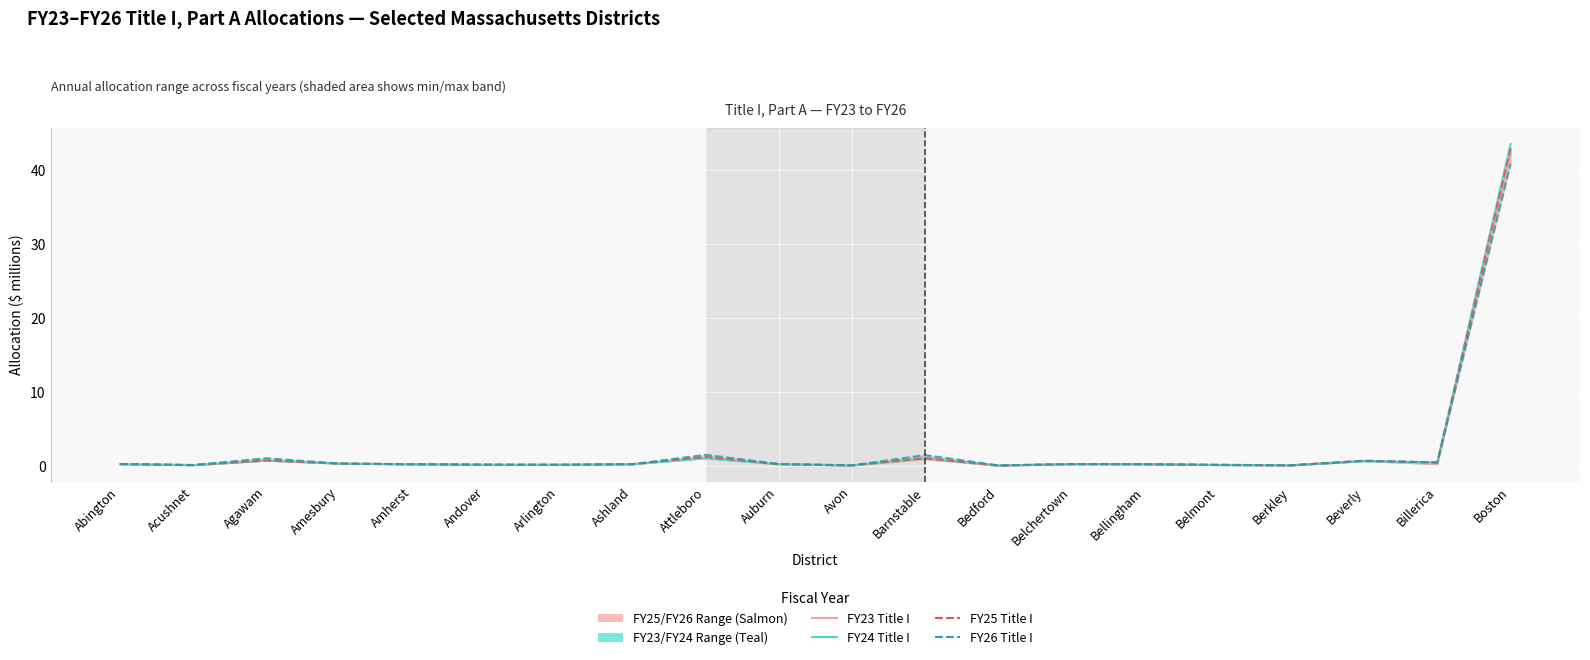

List the labels in order of FY25 Title I value, smallest first.

Bedford, Berkley, Avon, Acushnet, Belmont, Arlington, Andover, Amherst, Bellingham, Ashland, Belchertown, Auburn, Abington, Amesbury, Billerica, Beverly, Agawam, Barnstable, Attleboro, Boston